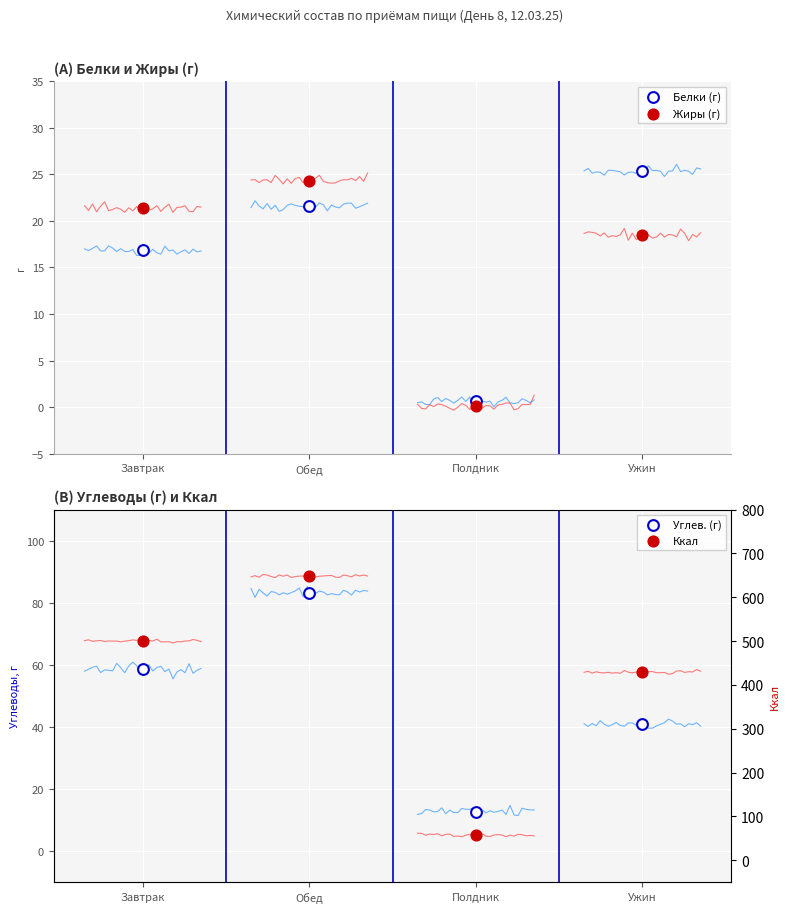

Is the value of Жиры (г) at Полдник greater than the value of Белки (г) at Обед?

No